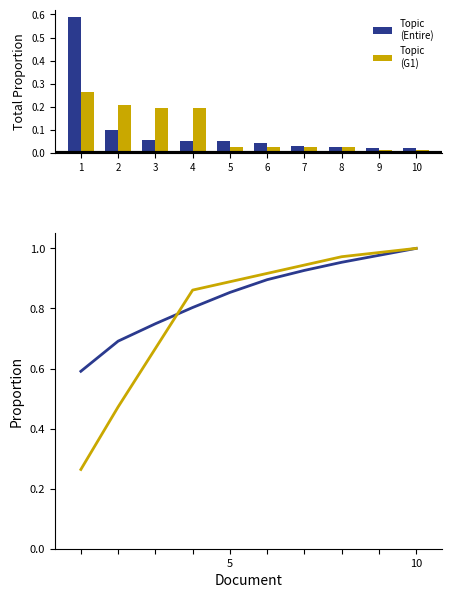

How many series are shown in this chart?

2